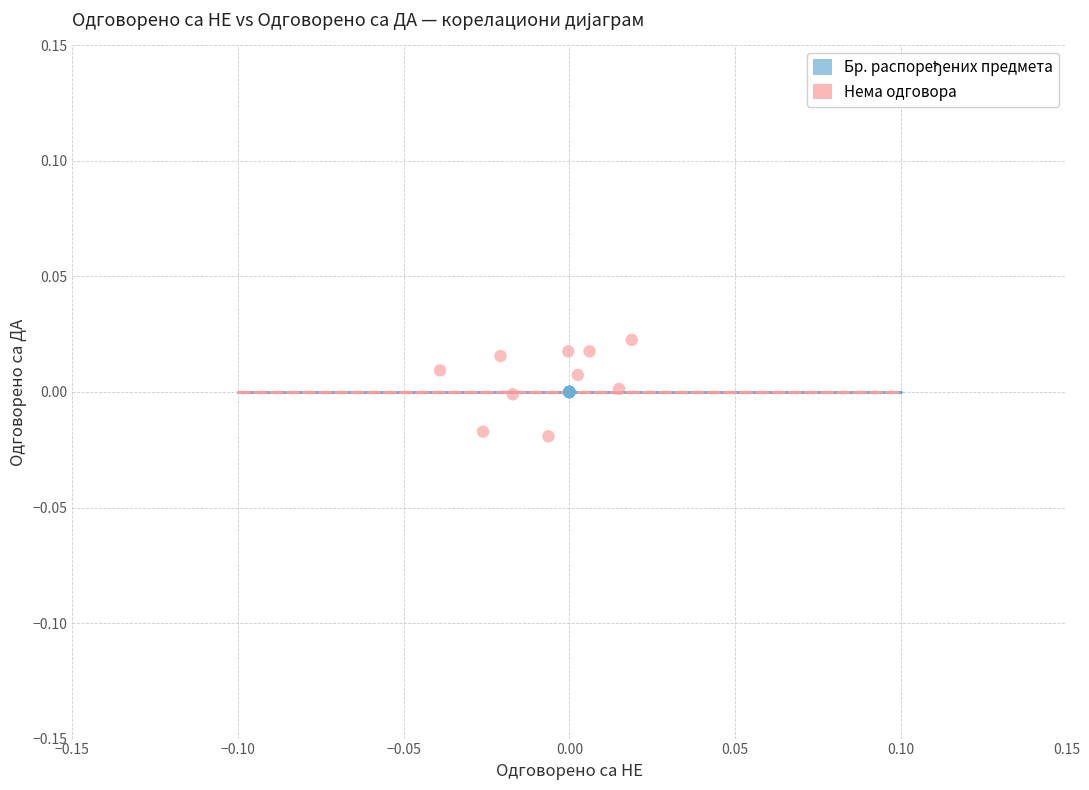

Which series contains the highest Y value?

Нема одговора